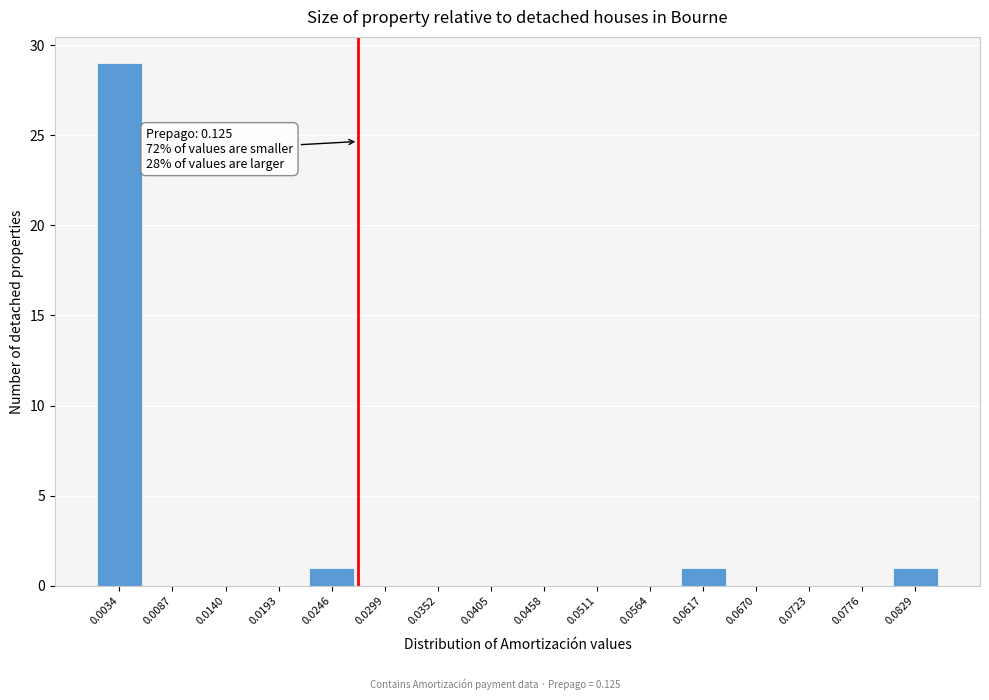

Is it true that the value at 0.0670 is 17?

False